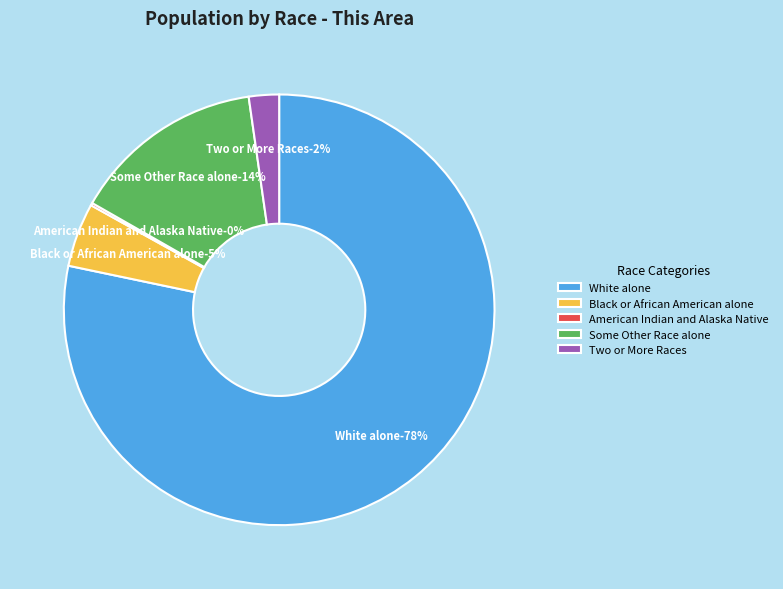

What portion of the pie excludes American Indian and Alaska Native?

99.8%